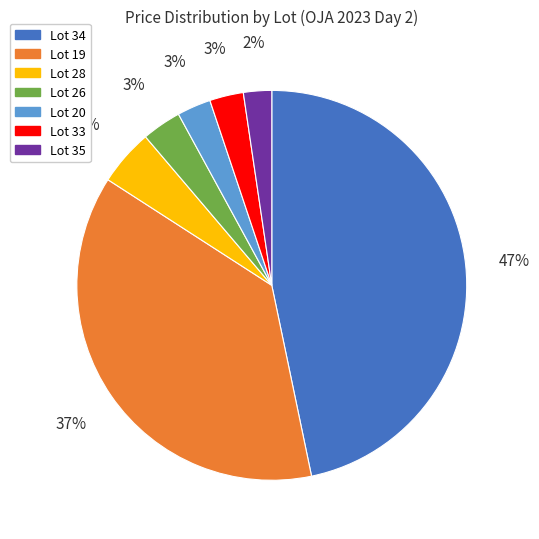

What percentage is the Lot 34 slice, to the nearest percent?

47%